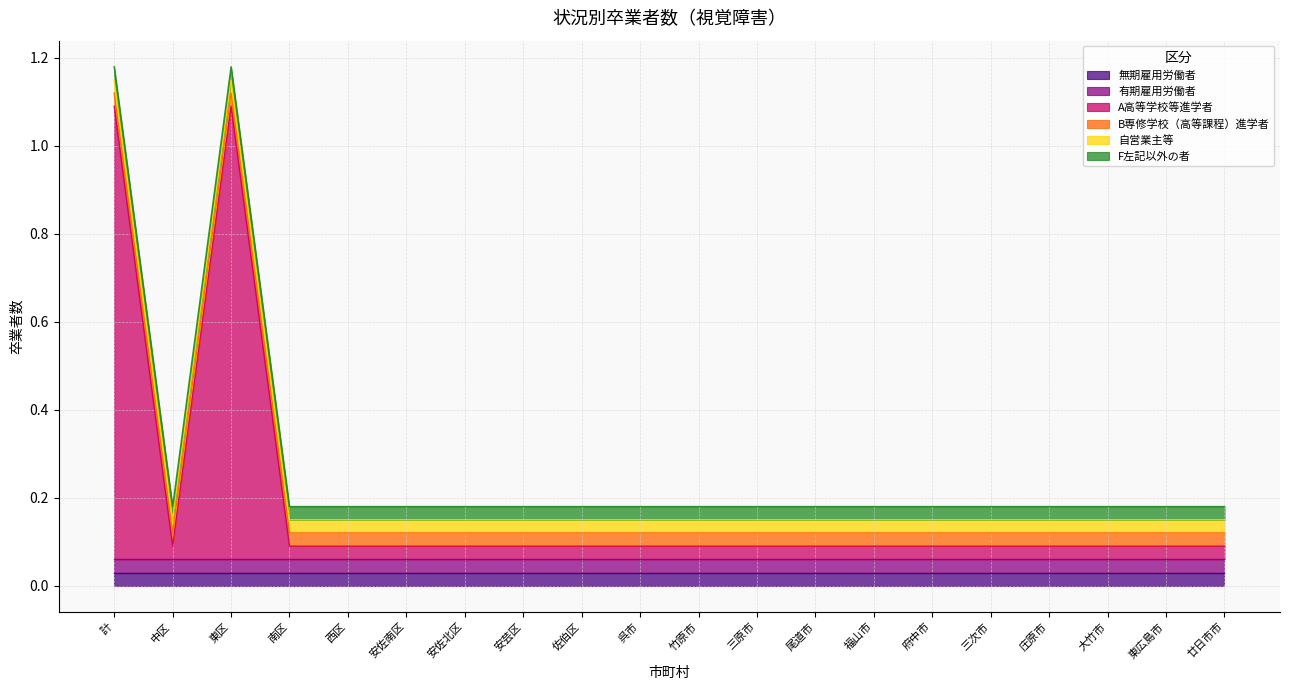

At which label is 無期雇用労働者 closest to 0?

計